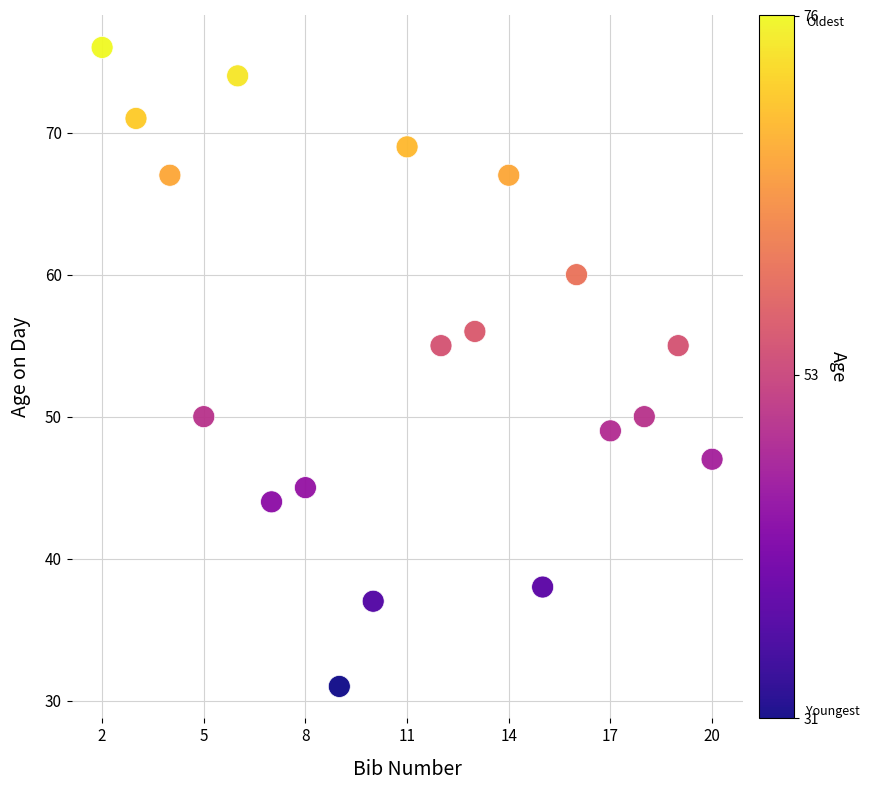

What is the range of Y values (max minus min)?

45